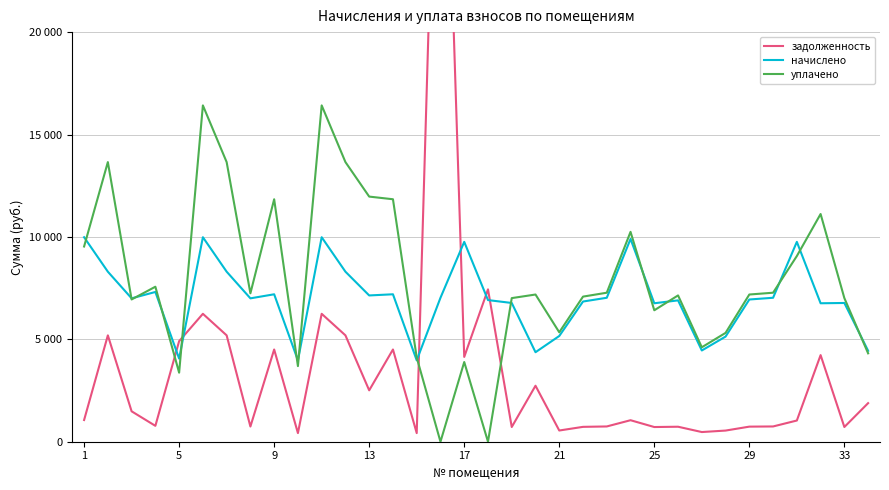

Reading left to right, extract all data points from this chart.

задолженность: 1059.0	5193.2	1485.0	775.5	4909.6	6246.0	5193.2	742.5	4503.1	421.5	6246.0	5193.2	2509.2	4503.1	421.5	40140.4	4140.0	7440.1	718.5	2733.7	547.5	726.0	745.5	1050.0	717.0	732.0	472.5	544.5	736.5	745.5	1035.0	4228.9	718.5	1884.0
начислено: 9984.9	8301.9	7000.8	7311.9	4059.0	9984.9	8301.9	7000.8	7198.8	3974.2	9984.9	8301.9	7142.2	7198.8	3974.2	7029.1	9758.7	6915.9	6774.5	4370.2	5162.2	6845.2	7029.1	9900.1	6760.3	6901.8	4455.1	5133.9	6944.2	7029.1	9758.7	6760.3	6774.5	4440.9
уплачено: 9531.9	13653.6	6946.4	7568.4	3370.0	16421.4	13653.6	7246.3	11839.4	3692.1	16421.4	13653.6	11968.7	11839.4	4113.6	0.0	3890.9	0.0	7012.1	7187.4	5343.3	7085.3	7275.6	10247.3	6418.1	7143.8	4611.3	5314.0	7187.8	7275.4	9065.9	11118.2	7012.1	4315.9